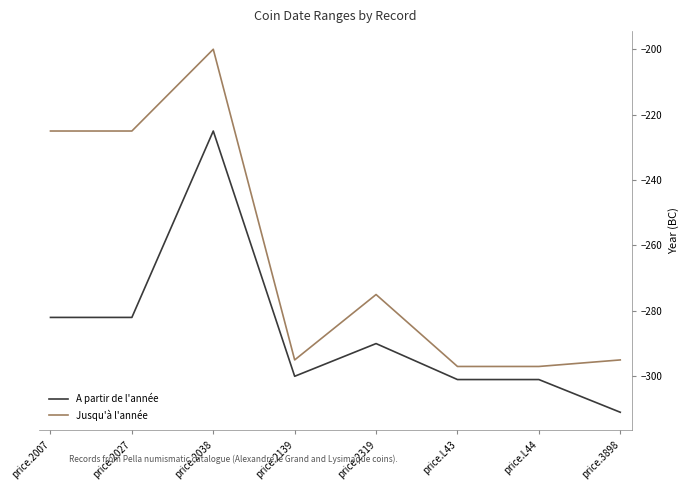

What is the average value of the A partir de l'année series?

-286